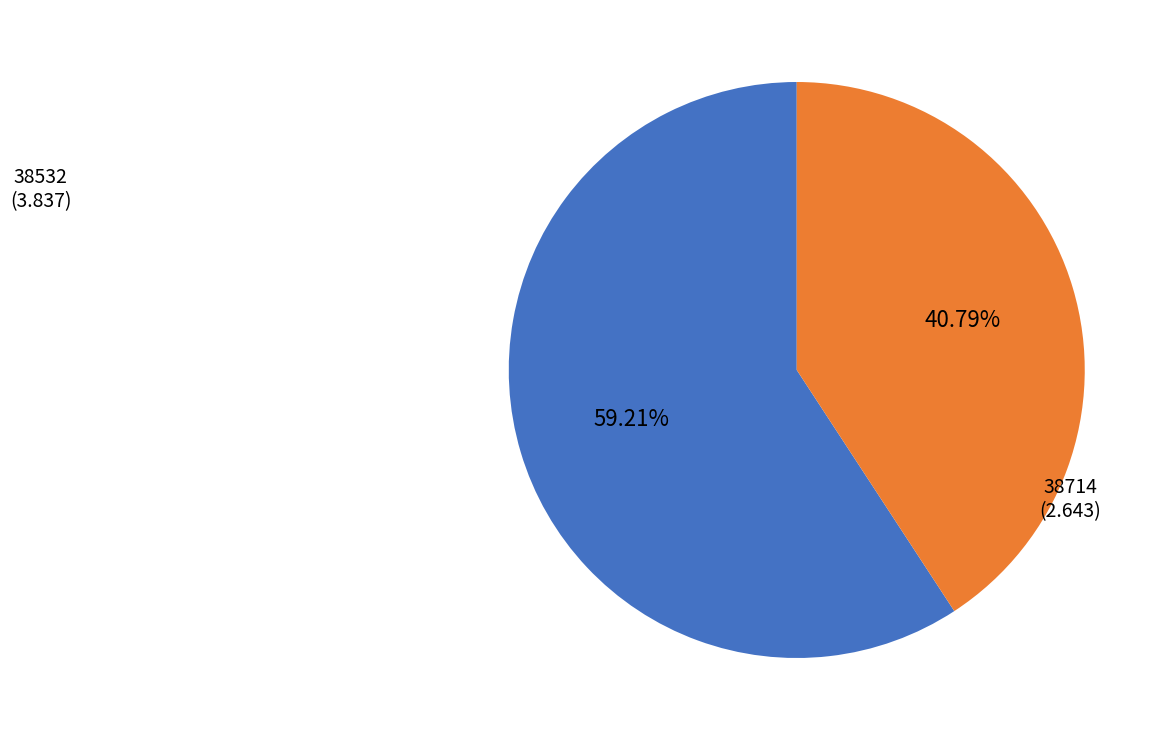

Is there any slice that represents more than half of the pie?

Yes